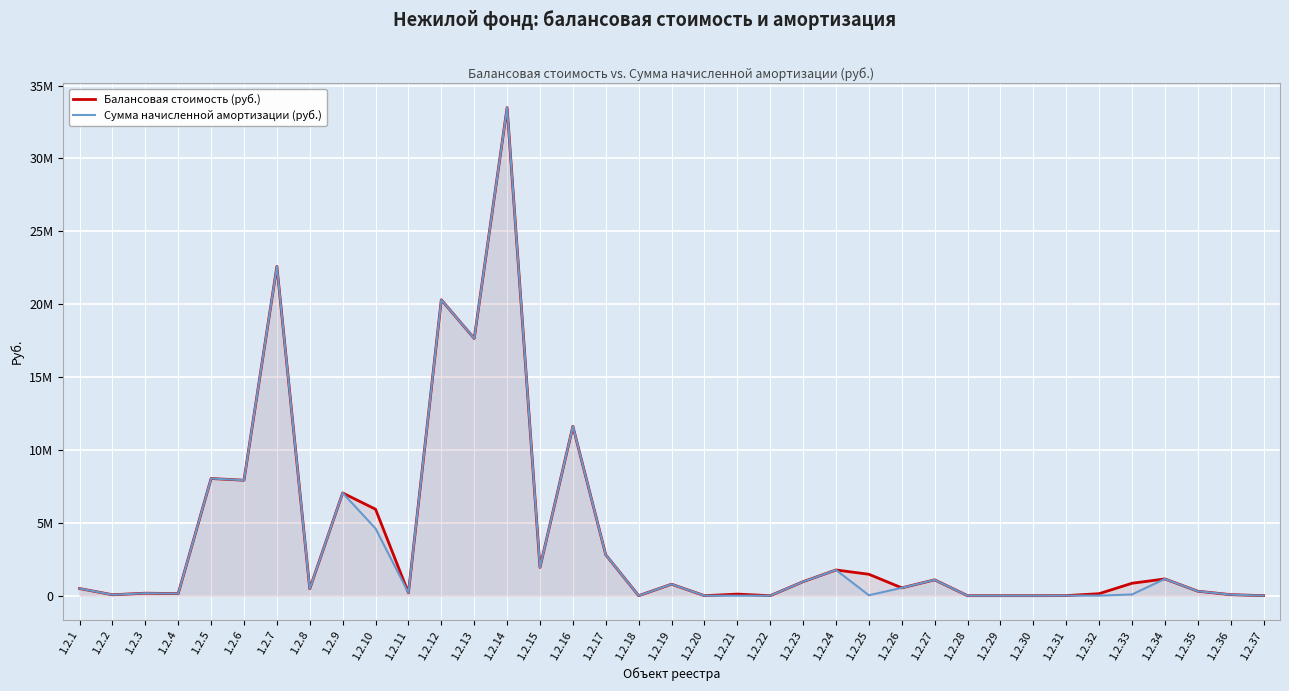

At which label is Балансовая стоимость (руб.) closest to 16740896?

1.2.13